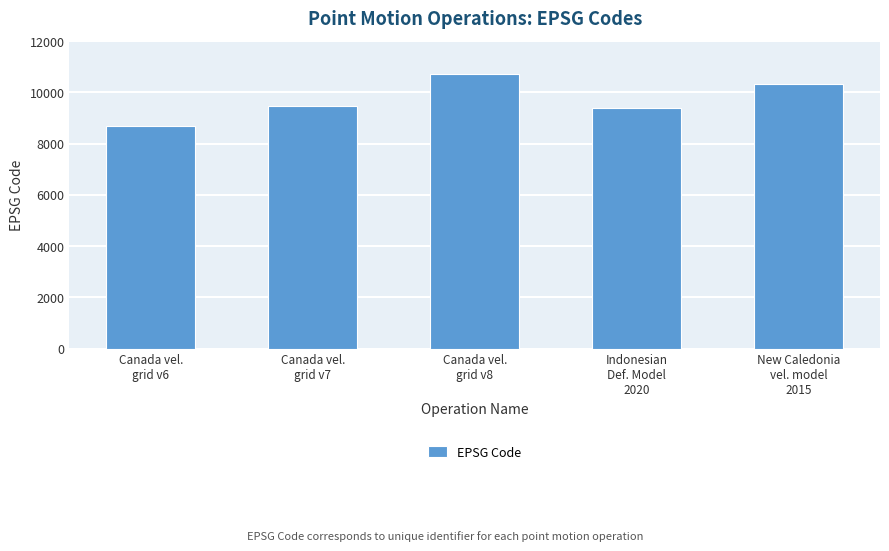

How many categories are shown in the chart?

5